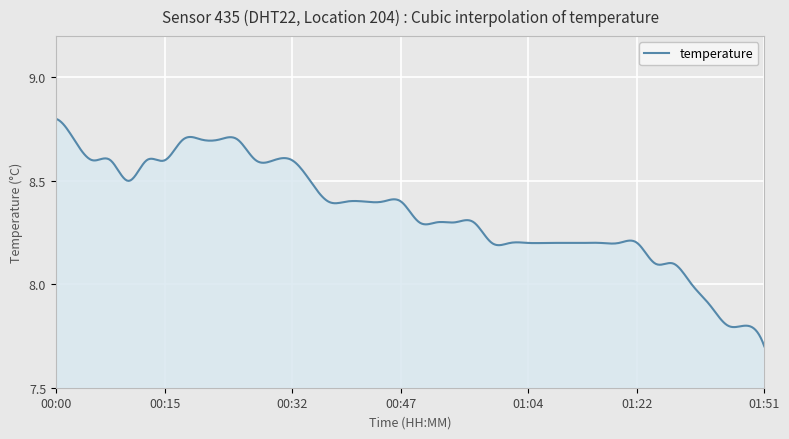

What is the difference between the maximum and minimum values?

1.1